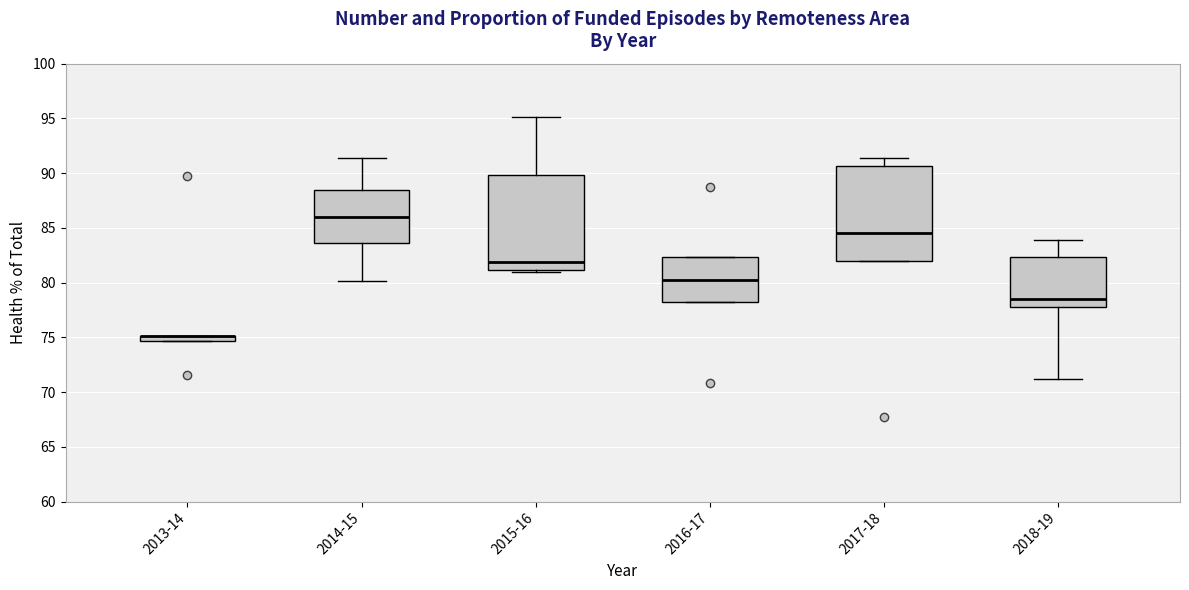

Where is the upper edge of the box for 2018-19 on the y-axis? The values are not printed on the chart, so give them approximately, as read against the axis.

82.5